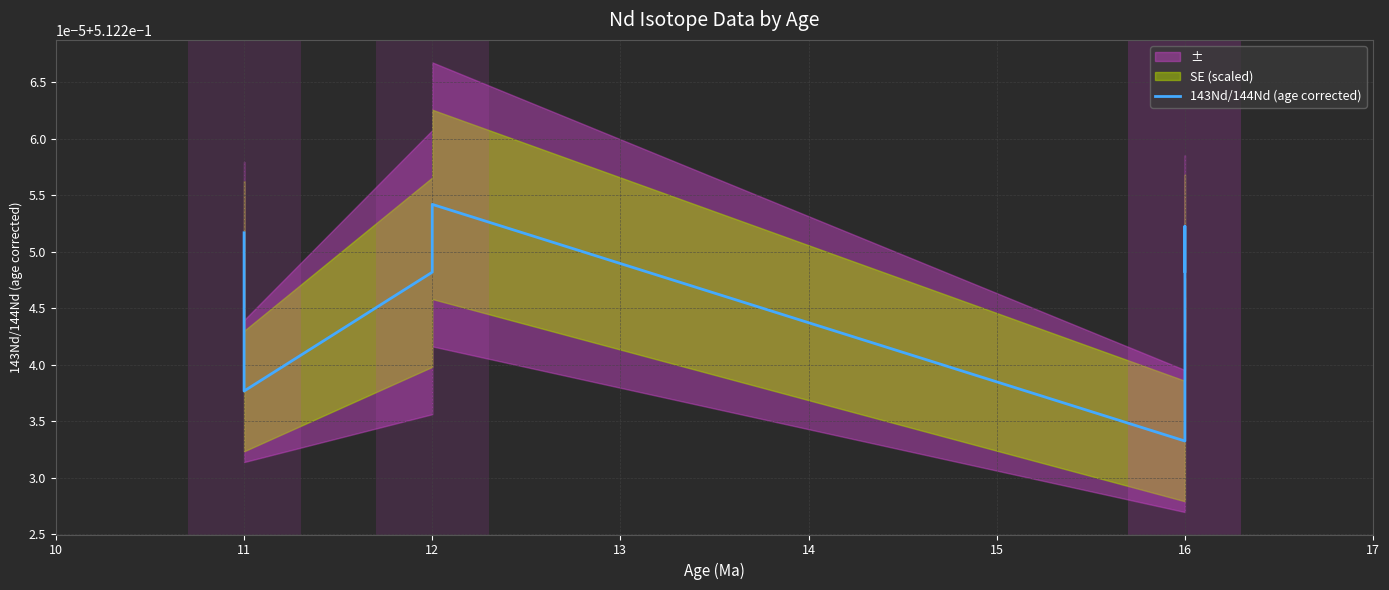

What is the smallest value displayed?

0.5